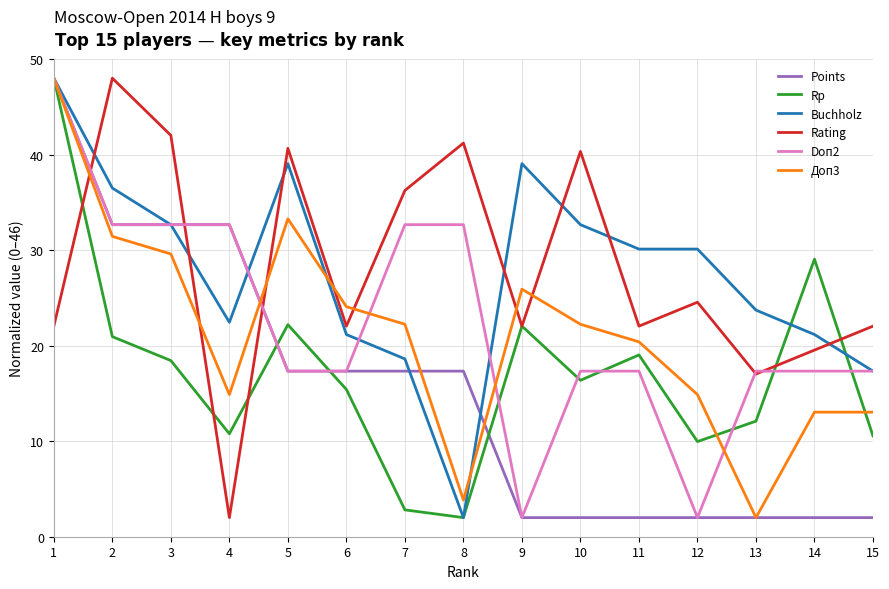

How many interior local peaks does the Rating series have?

5